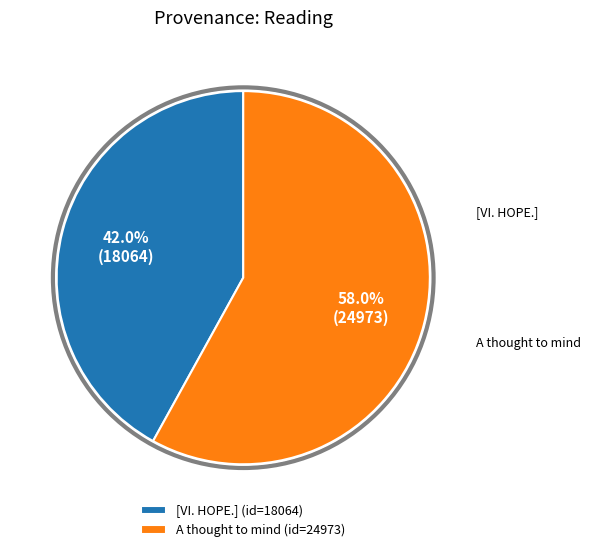

Which category accounts for the majority?

A thought to mind